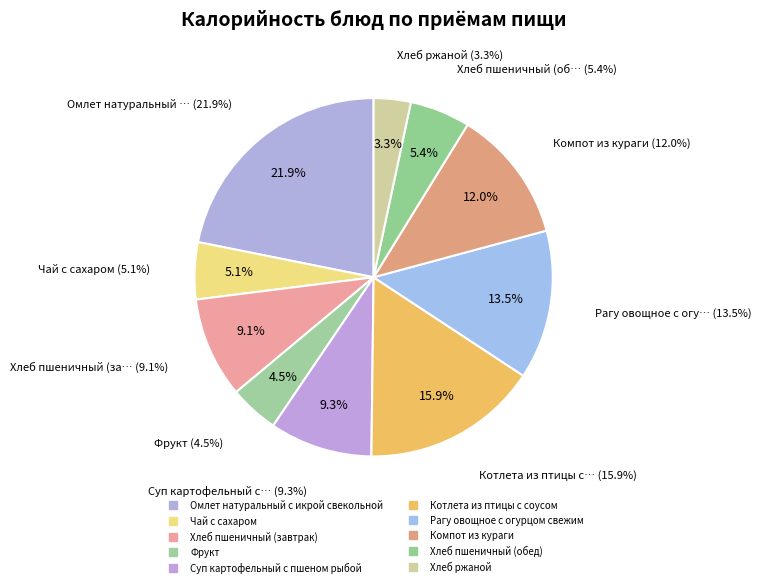

Is the sum of Хлеб пшеничный (обед) and Котлета из птицы с соусом greater than half?

No